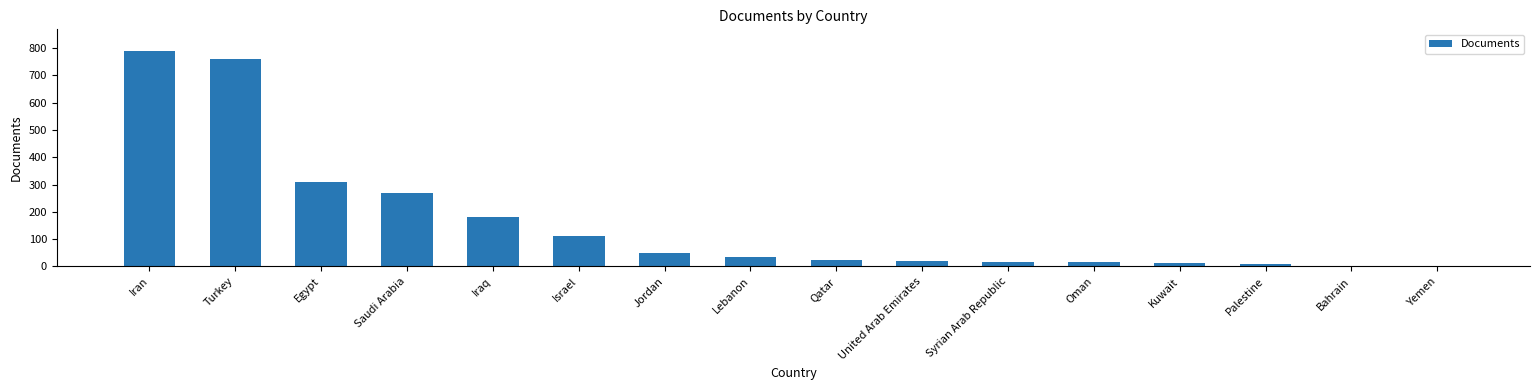

True or false: the data shows 111 at Israel.

True